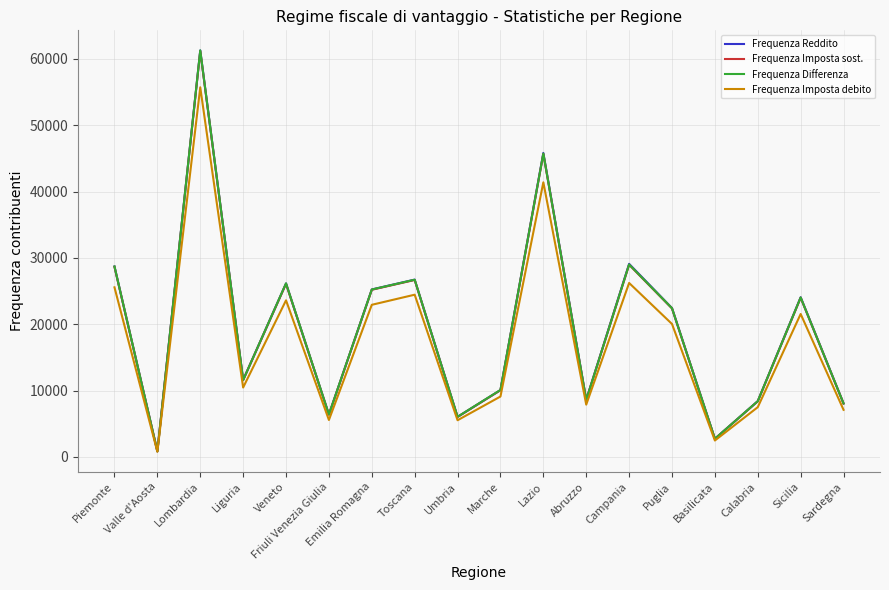

The value of Frequenza Reddito at Piemonte is 45032. True or false?

False